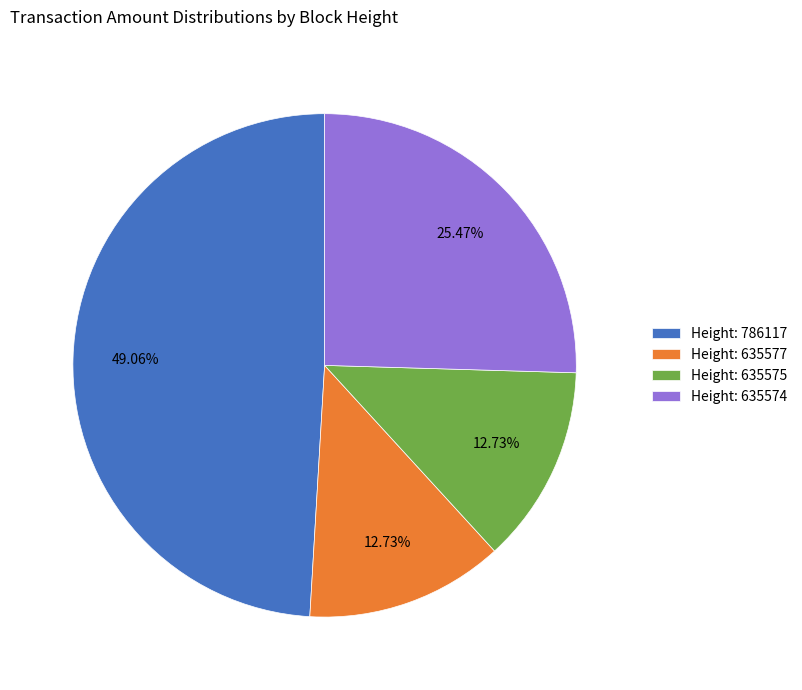

Between Height: 786117 and Height: 635577, which is larger?

Height: 786117